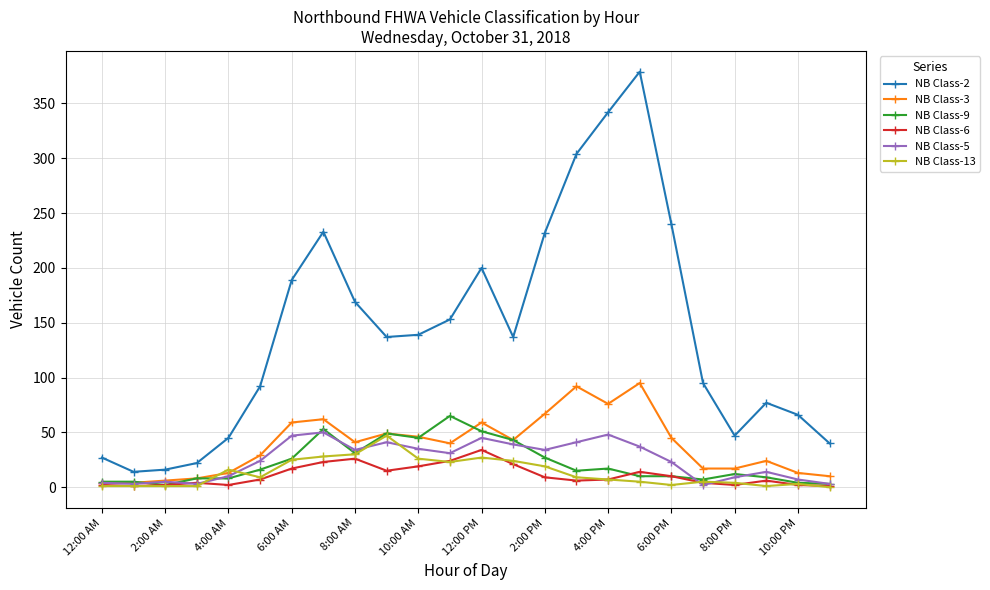

Which series has the largest range (max minus min)?

NB Class-2